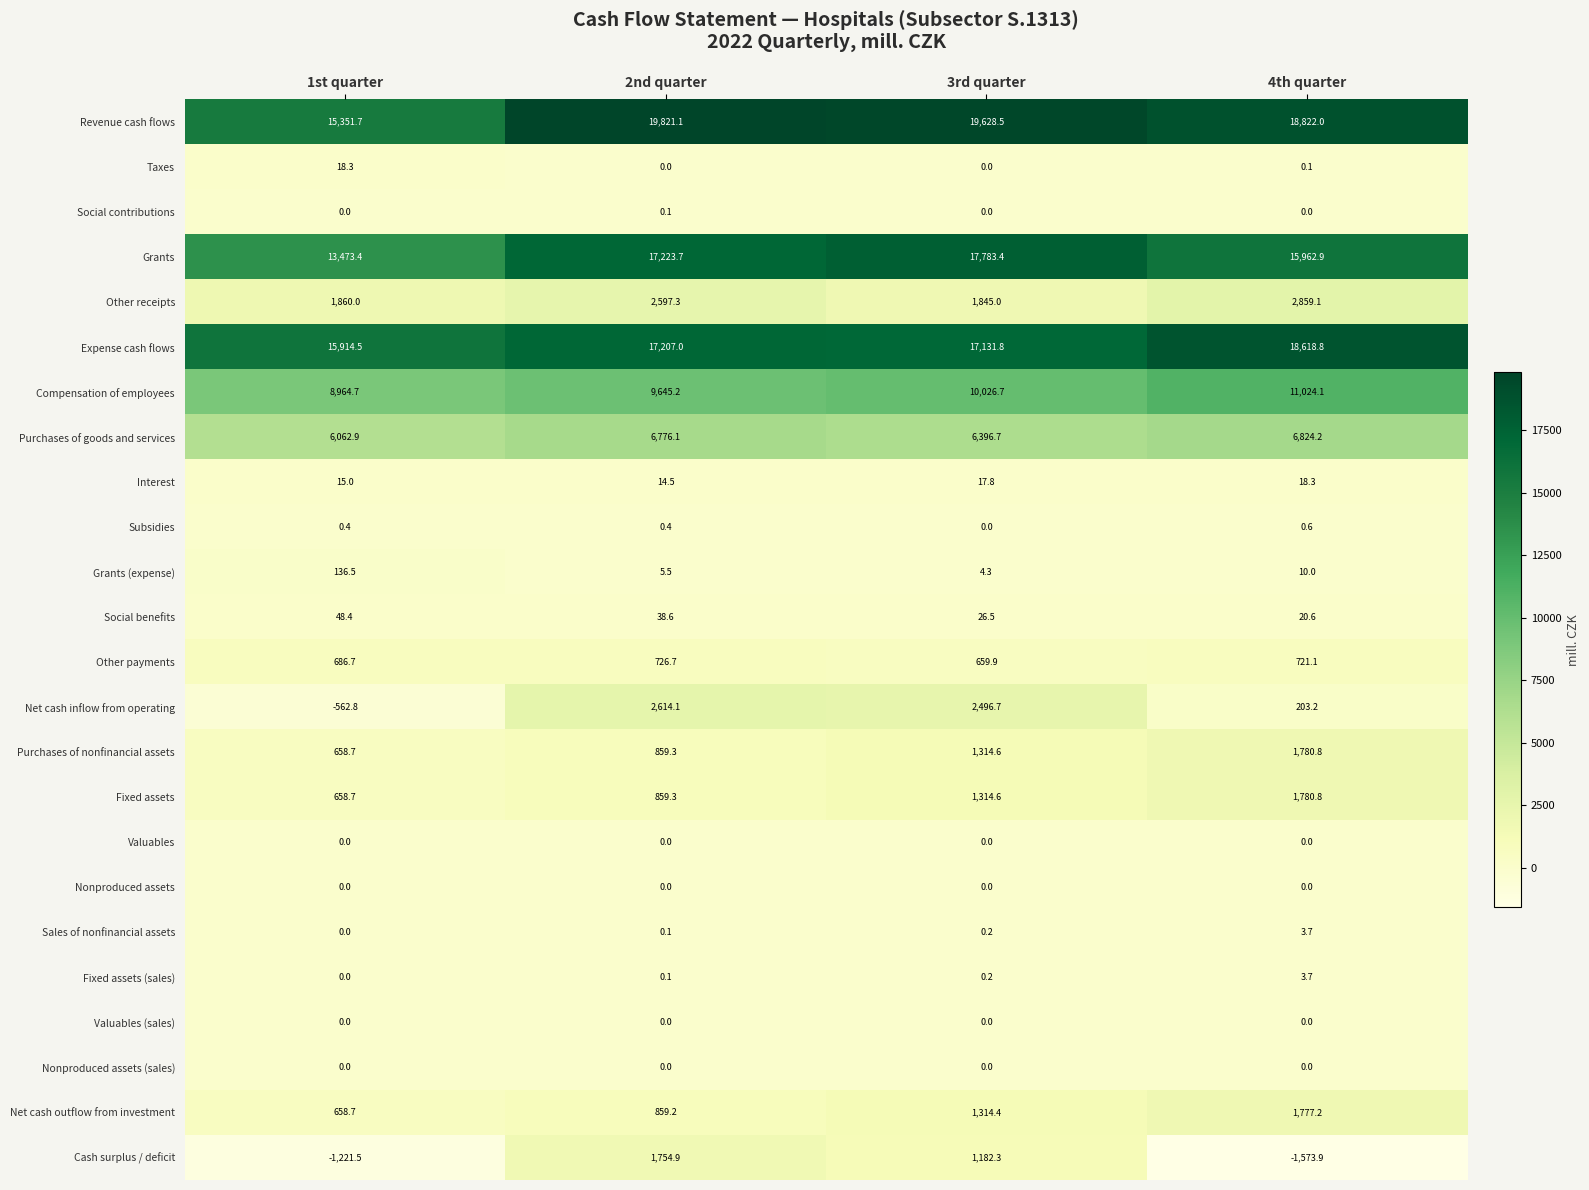

What is the sum of the Other receipts values at 1st quarter and 2nd quarter?

4457.3